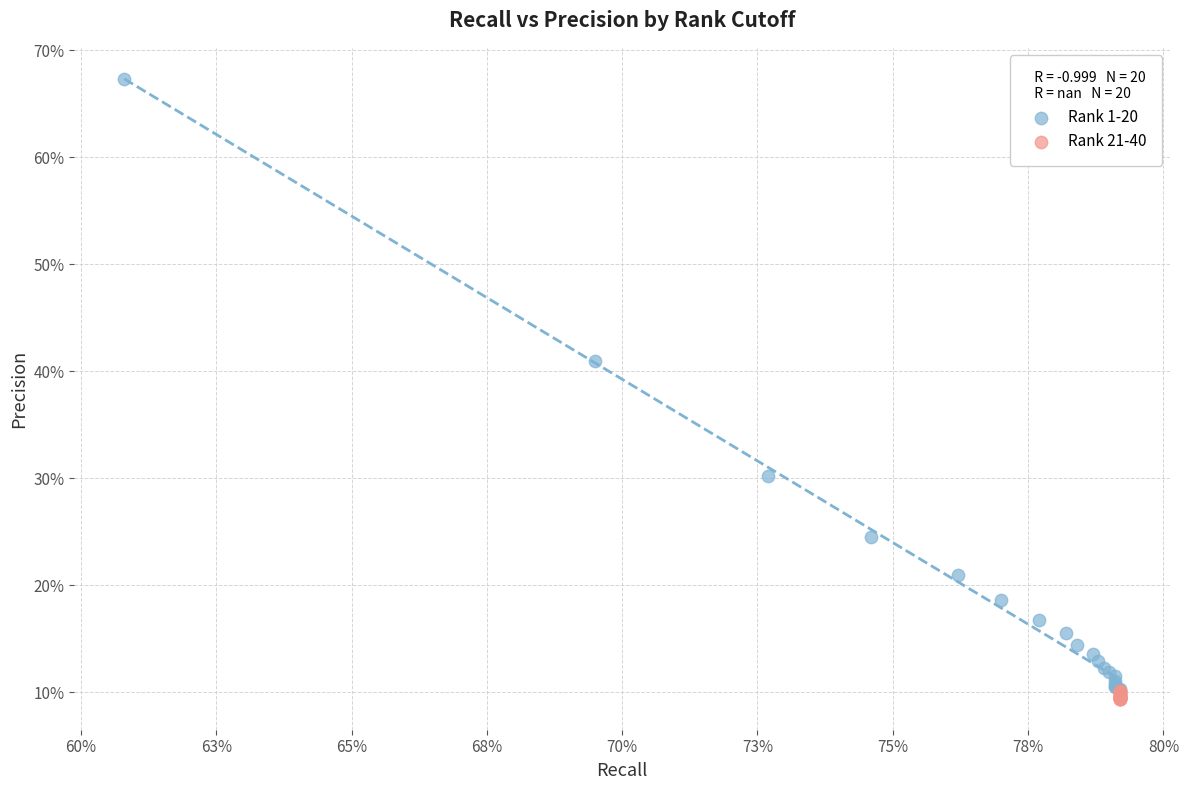

Which series reaches the minimum Y coordinate?

Rank 21-40